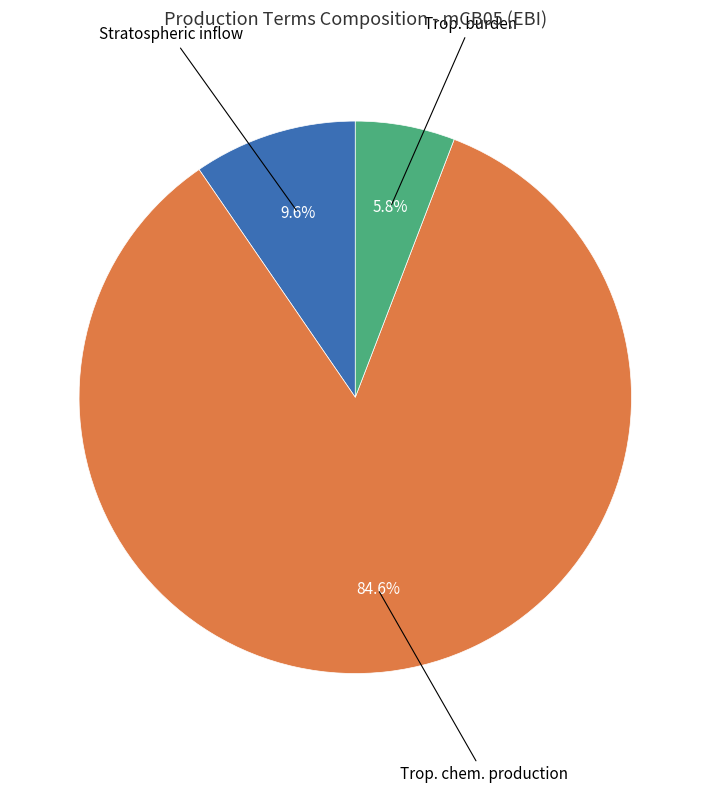

Does any single category account for the majority?

Yes